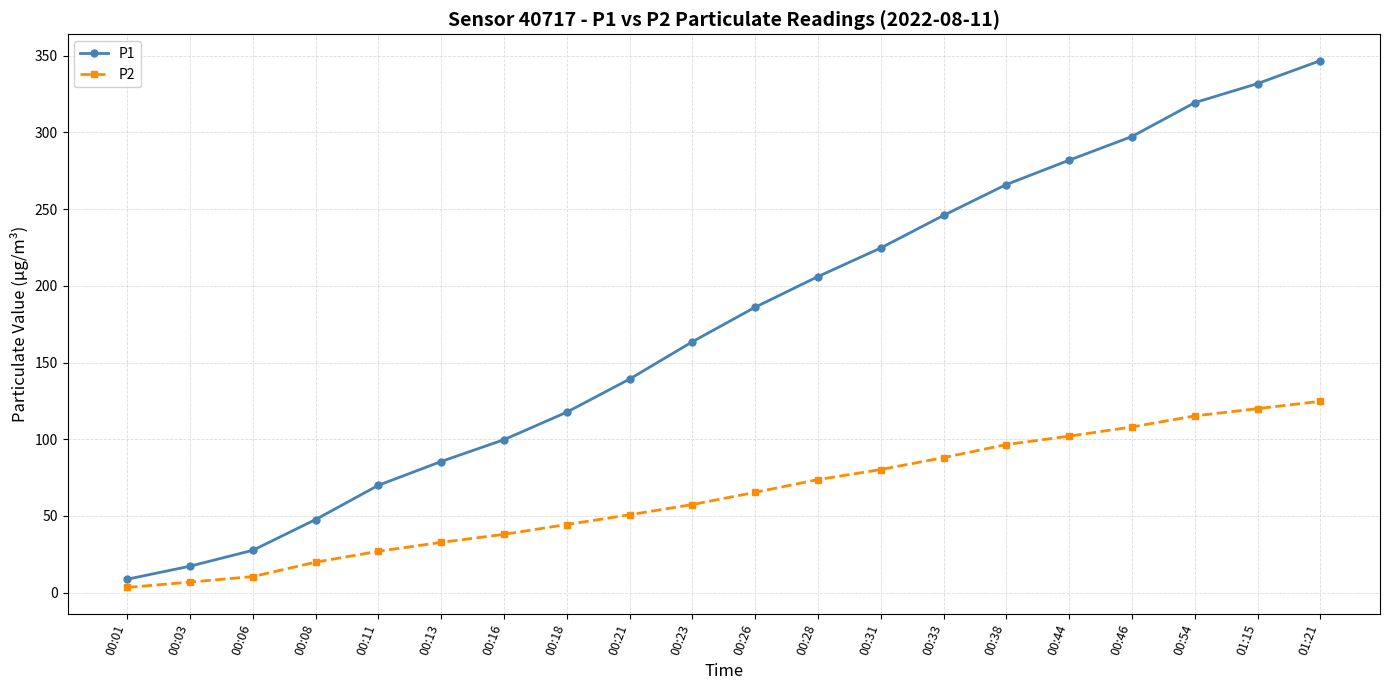

True or false: P2 and P1 cross at least once.

False